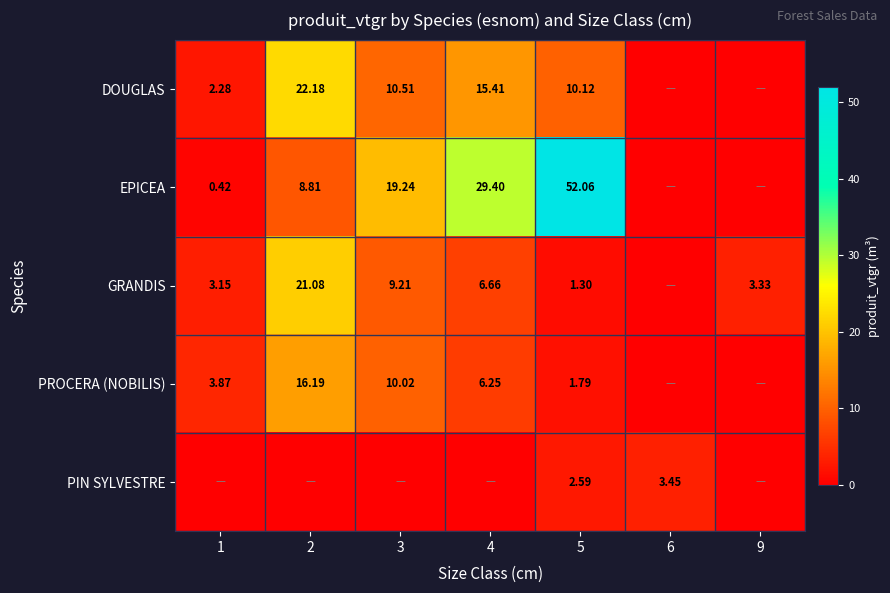

Is the value of DOUGLAS at 4 greater than the value of EPICEA at 5?

No